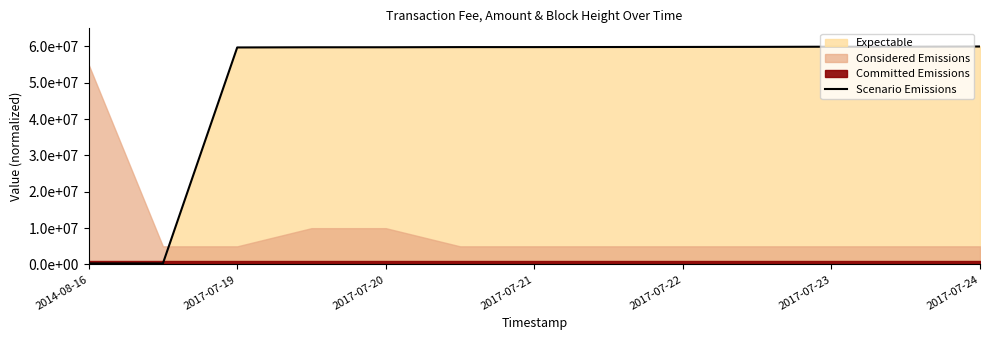

What is the difference between the maximum and minimum values?

59694130.2